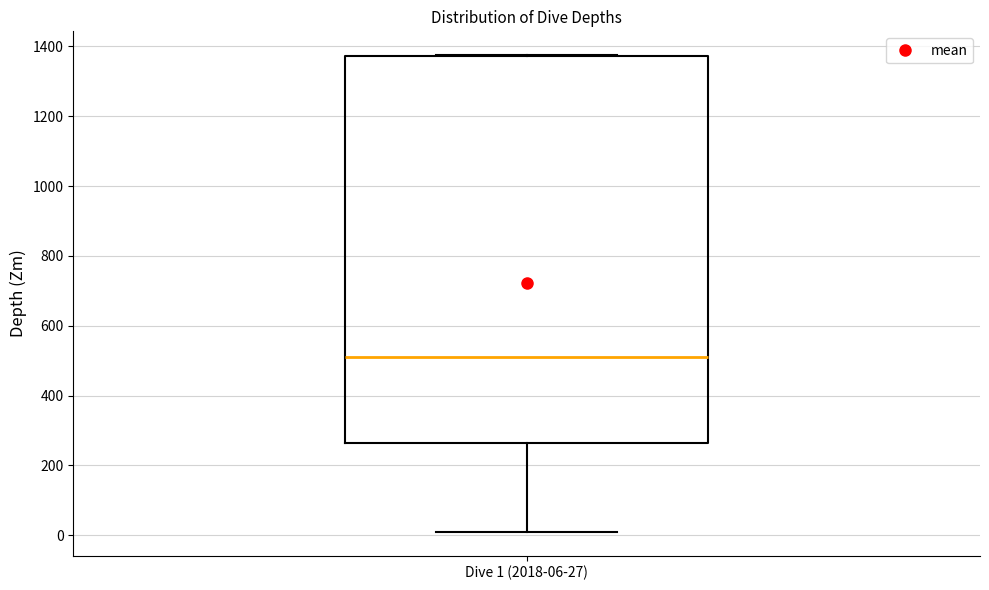

Where is the lower edge of the box for Dive 1 (2018-06-27) on the y-axis? The values are not printed on the chart, so give them approximately, as read against the axis.

260